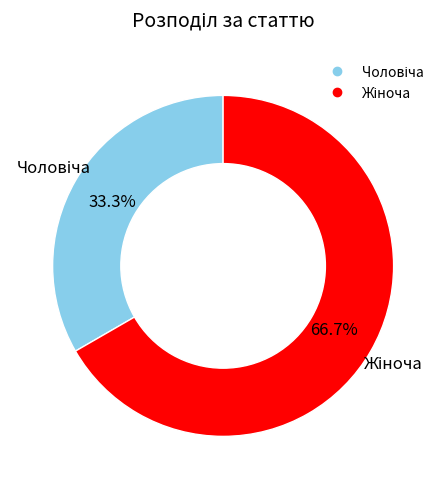

Is there a majority slice in this chart?

Yes